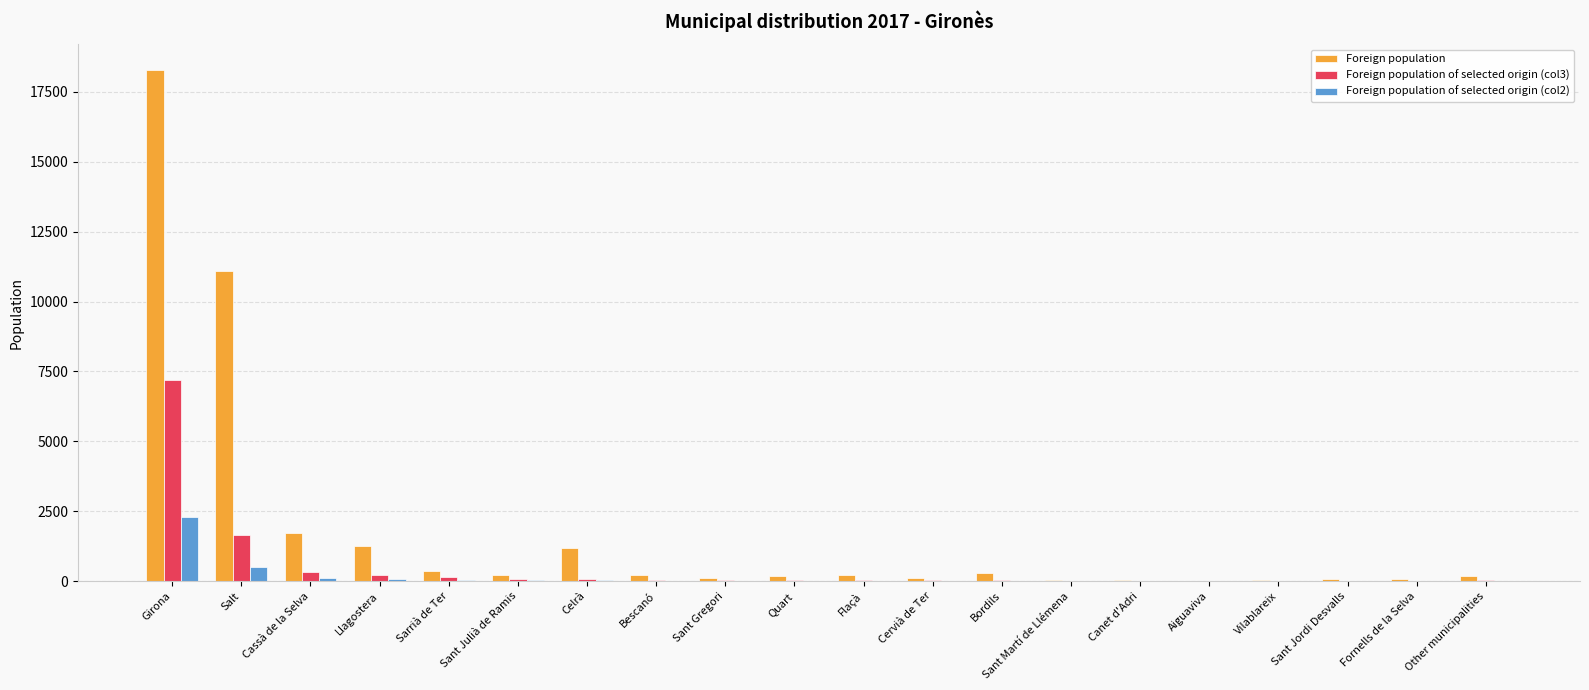

Read the Foreign population of selected origin (col2) value at Flaçà.

8